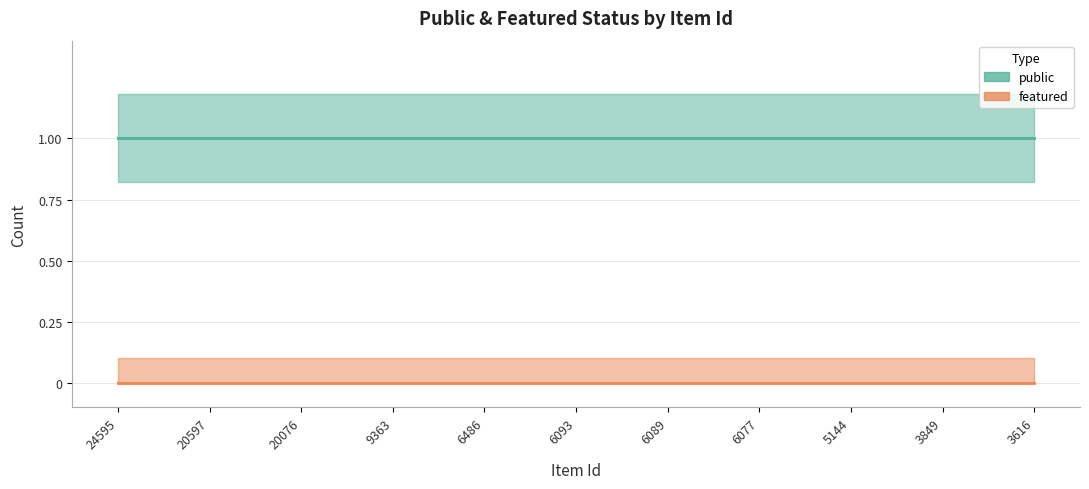

List the series in order of their peak value, highest first.

public, featured